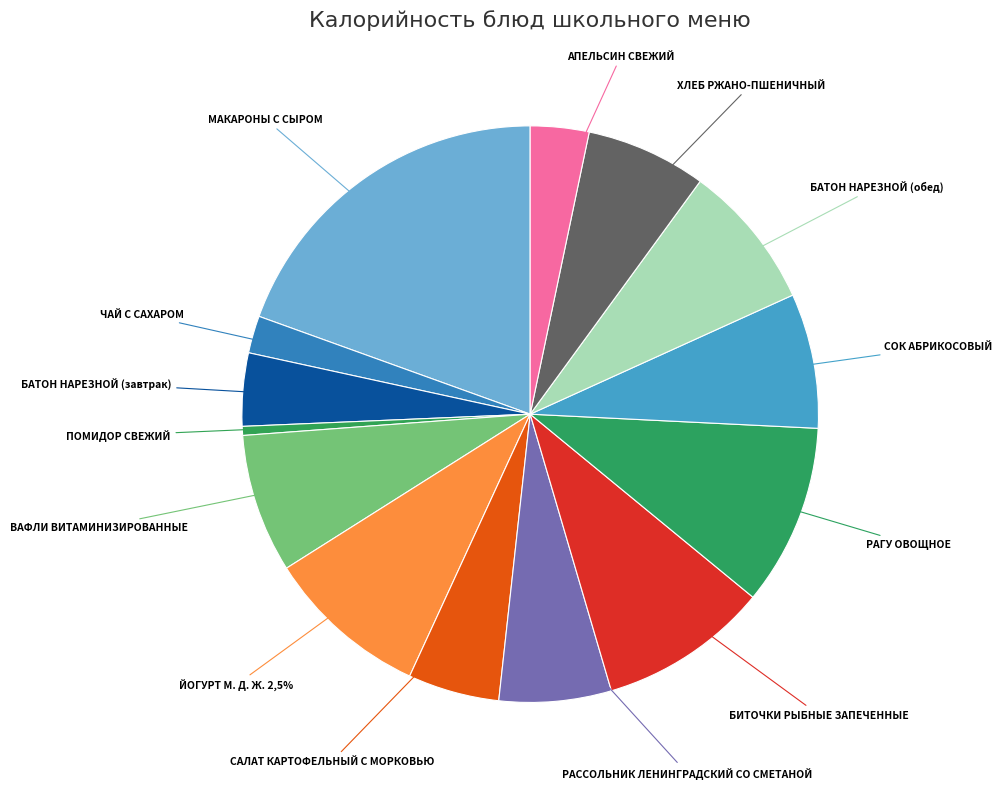

Is there any slice that represents more than half of the pie?

No